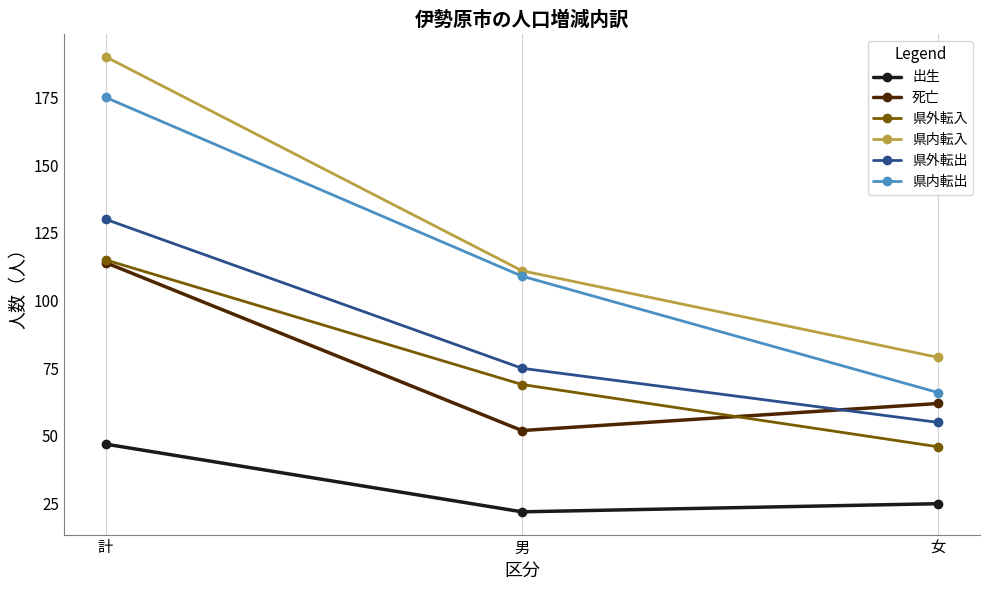

What are all the series names shown in the legend?

出生, 死亡, 県外転入, 県内転入, 県外転出, 県内転出